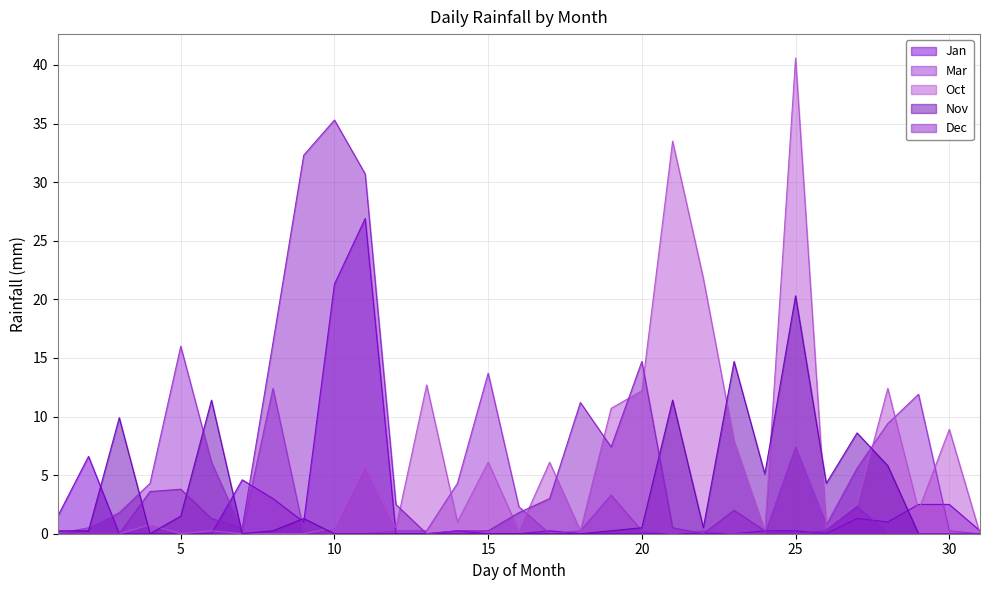

At which category does Dec reach its first local peak?

5